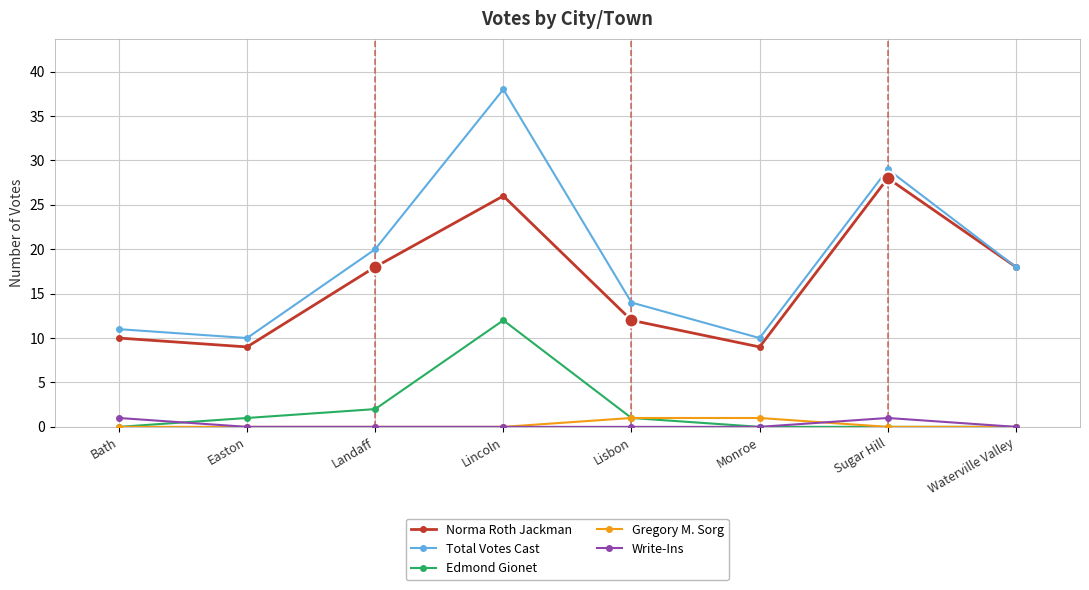

Between Lincoln and Waterville Valley, which series saw the biggest shift?

Total Votes Cast